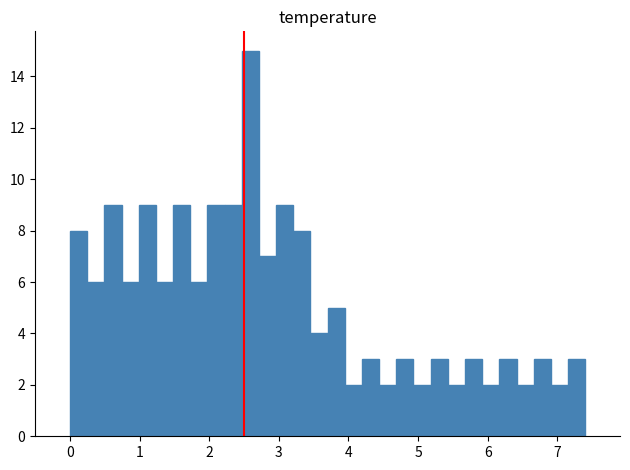

Read against the x-axis, roughly where is the centre of the tallest bar?

2.6